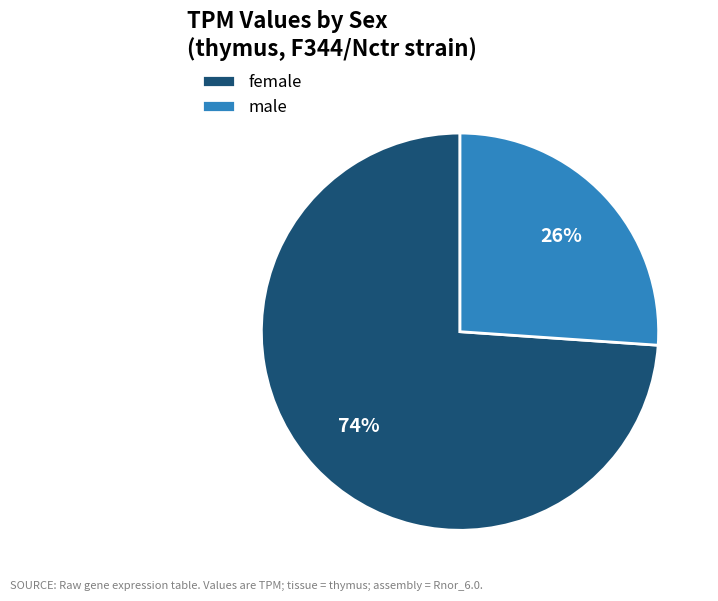

True or false: male accounts for 26% of the total.

True